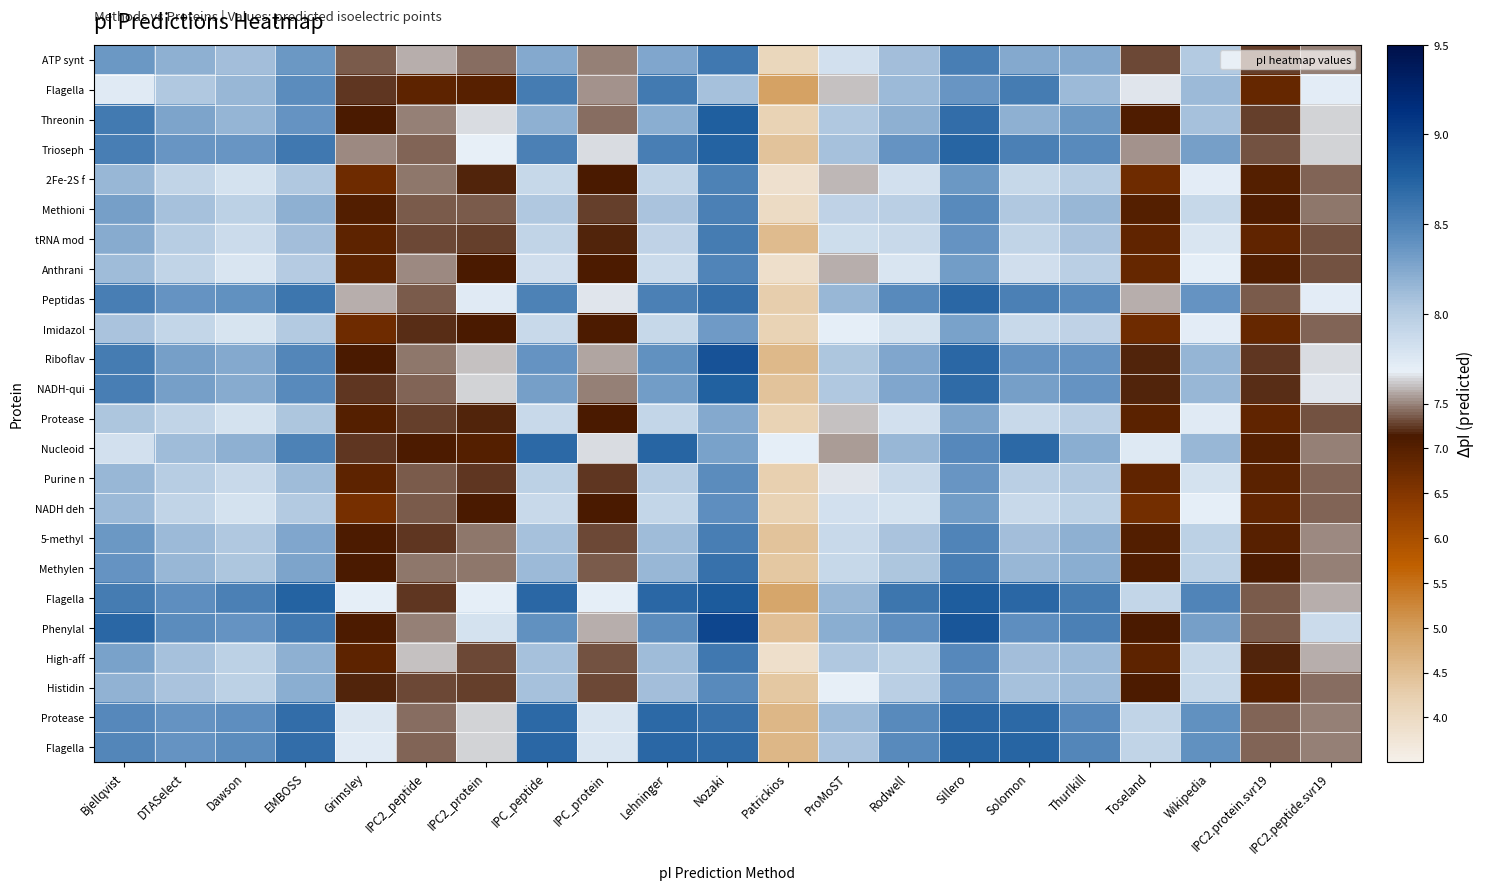

How many categories are shown in the chart?

21